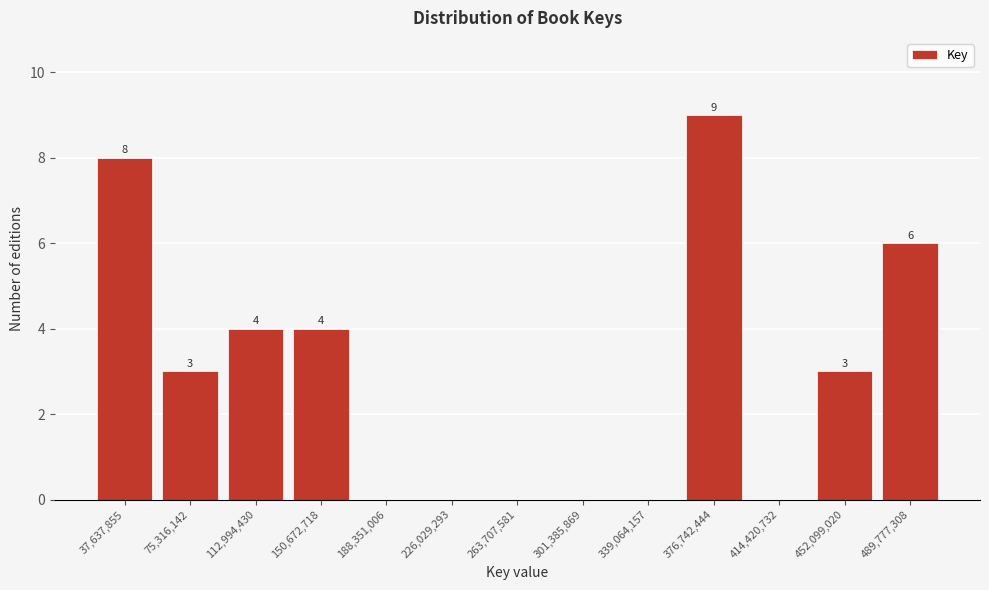

Reading left to right, what are all the values shown in this chart?

37,637,855=8	75,316,142=3	112,994,430=4	150,672,718=4	188,351,006=0	226,029,293=0	263,707,581=0	301,385,869=0	339,064,157=0	376,742,444=9	414,420,732=0	452,099,020=3	489,777,308=6